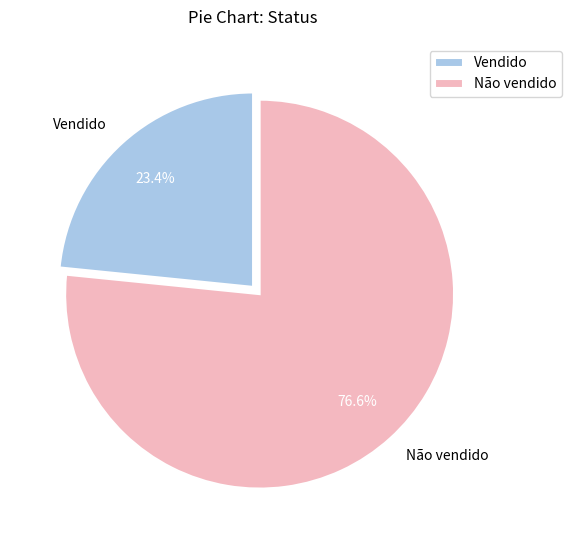

How much of the chart is everything except Não vendido?

23.4%